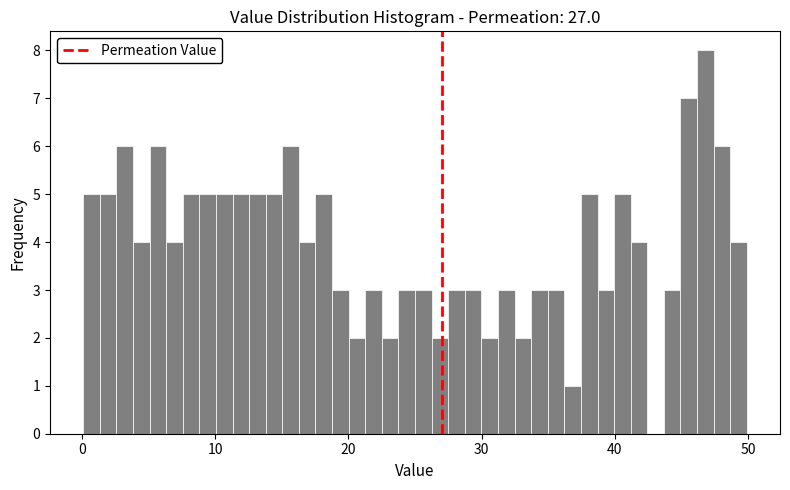

Around what value on the x-axis is the tallest bar? Give the approximate position of its centre, as read against the axis.

47